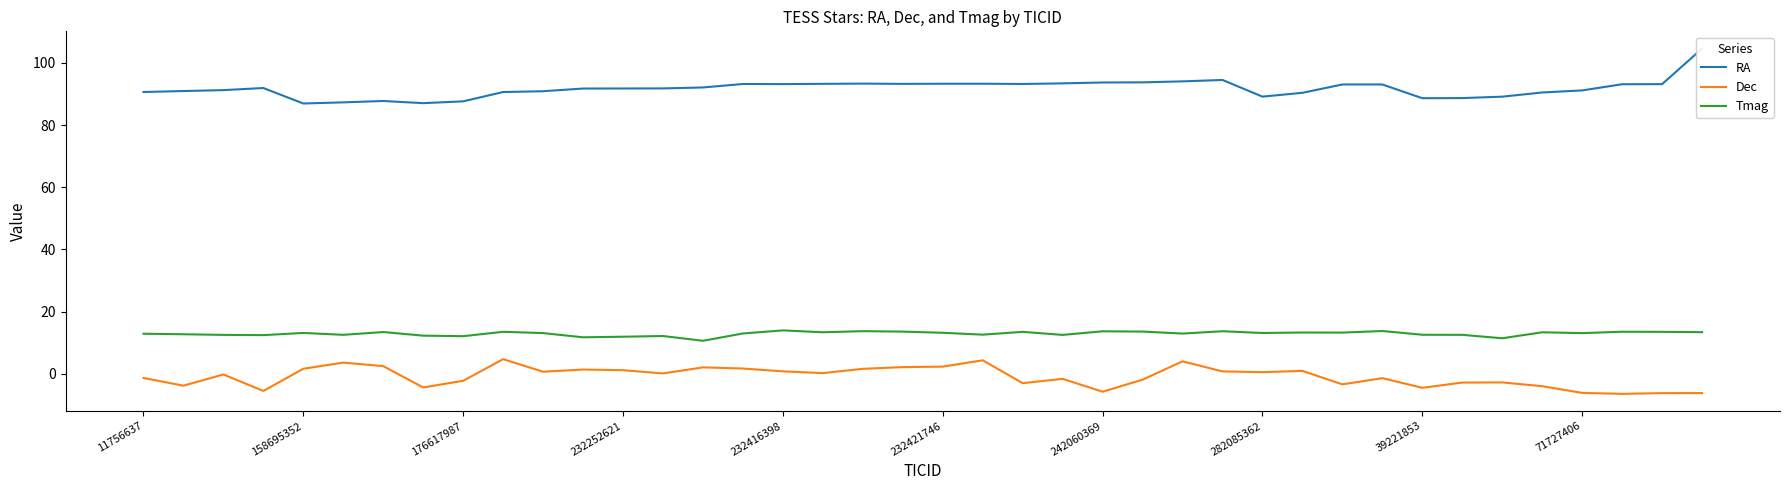

What is the lowest value of the Tmag series?

10.6